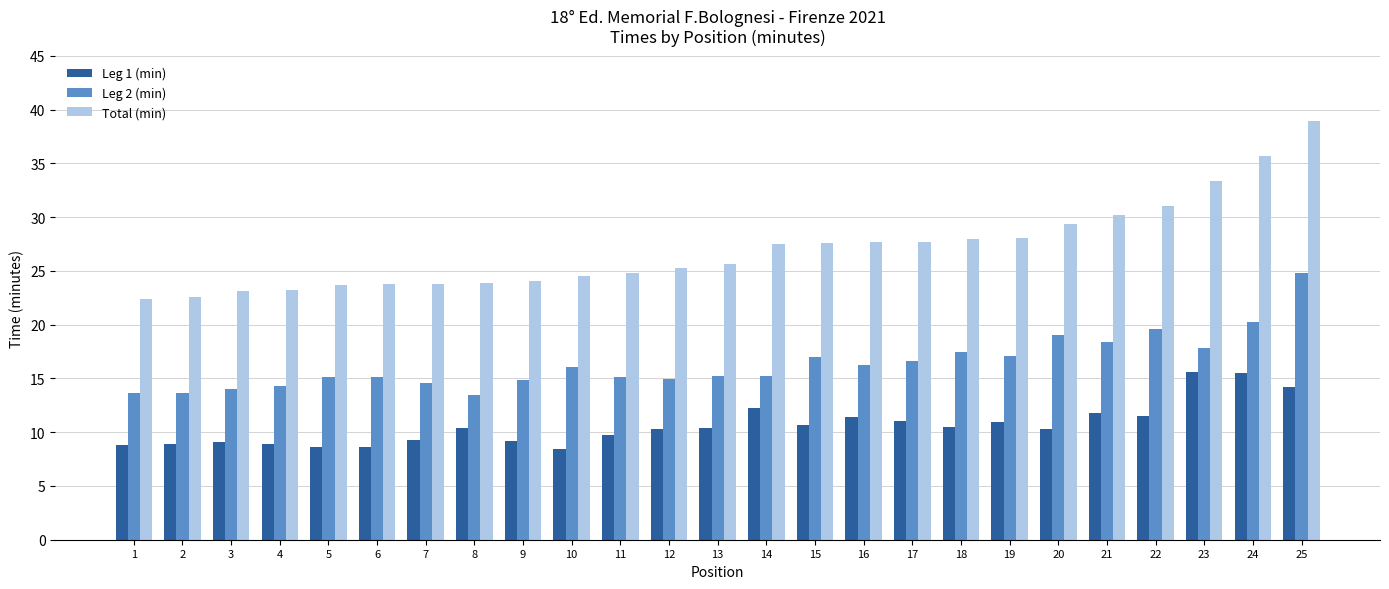

The Leg 2 (min) series shows 29.5 at 22. True or false?

False